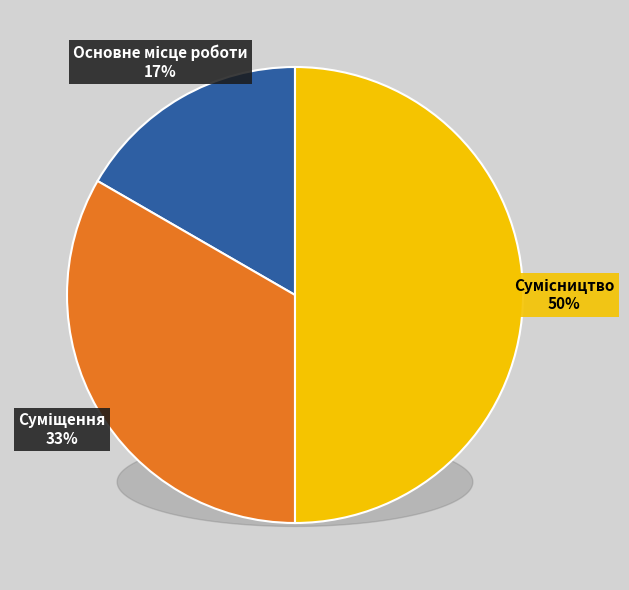

How many segments does this pie chart have?

3